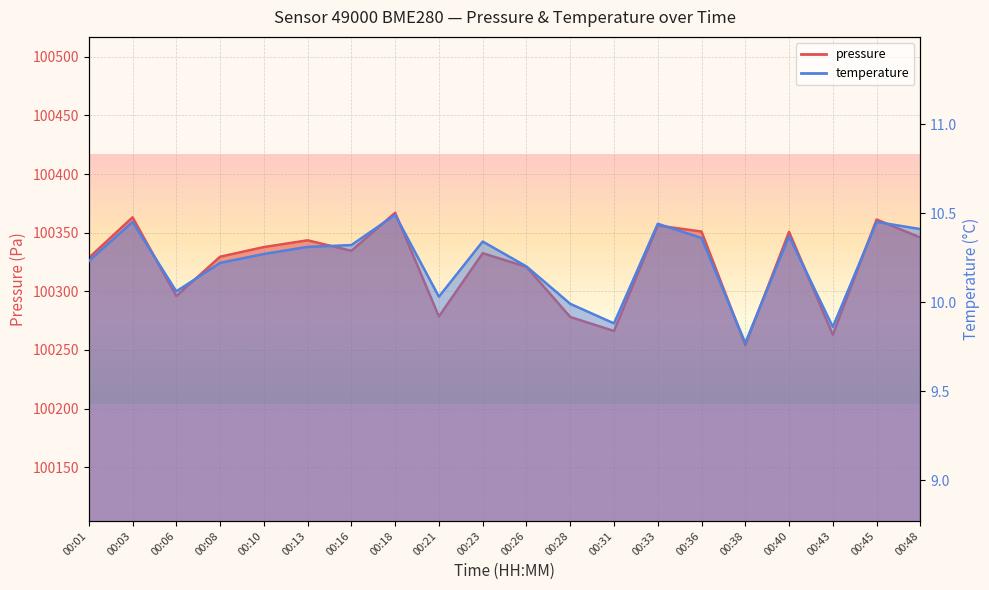

What is the sum of the pressure values at 00:13 and 00:28?

200621.6